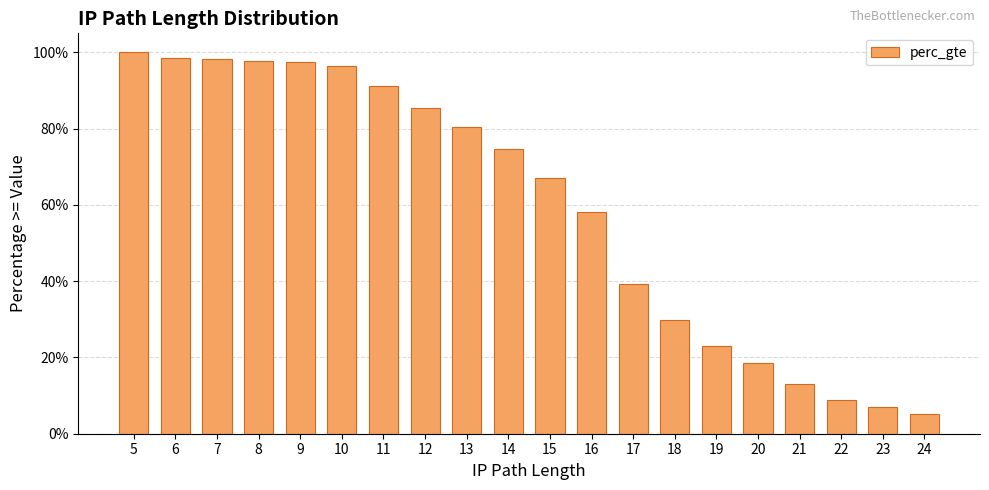

Does the chart contain any negative values?

No